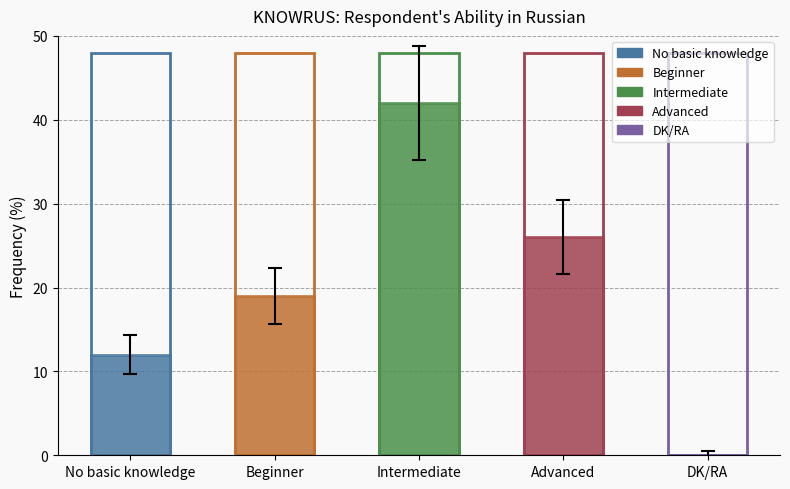

How many bars are there in total?

5